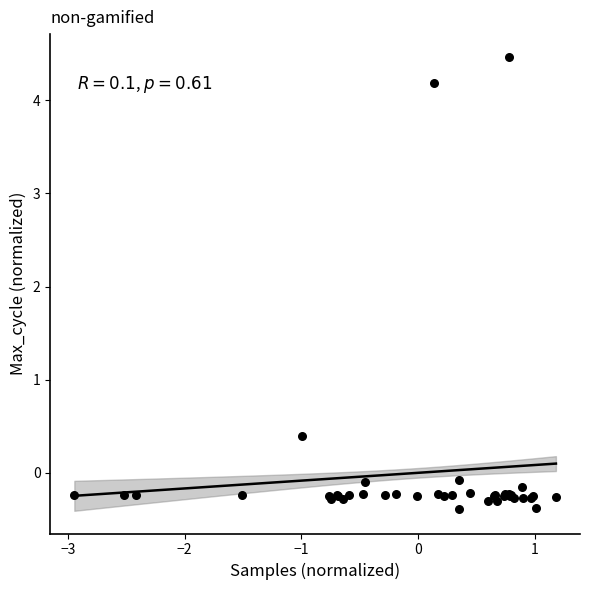

What Y value in the scatter plot is closest to 2?

0.4